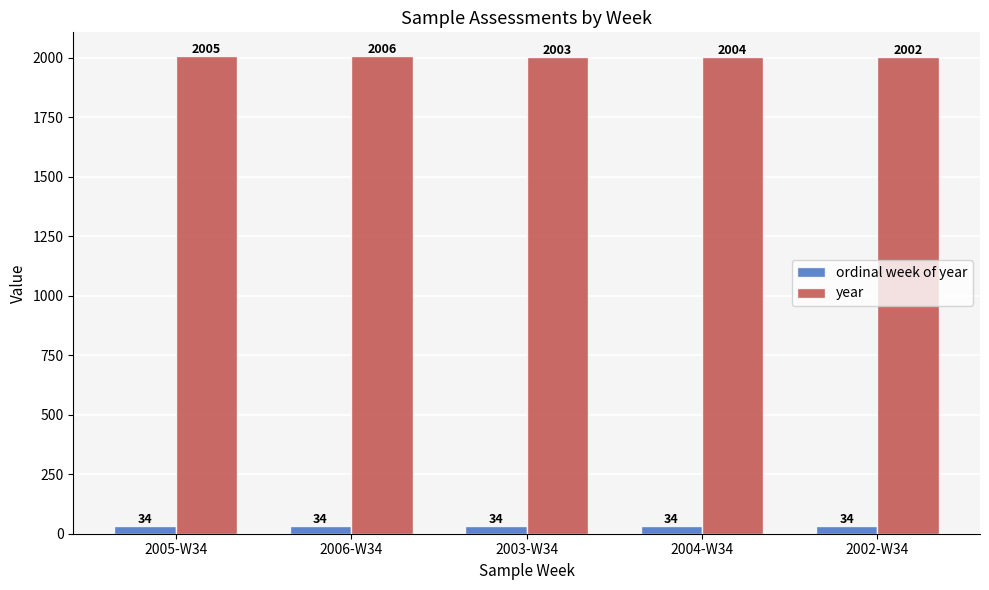

Reading right to left, extract all data points from this chart.

ordinal week of year: 34	34	34	34	34
year: 2002	2004	2003	2006	2005